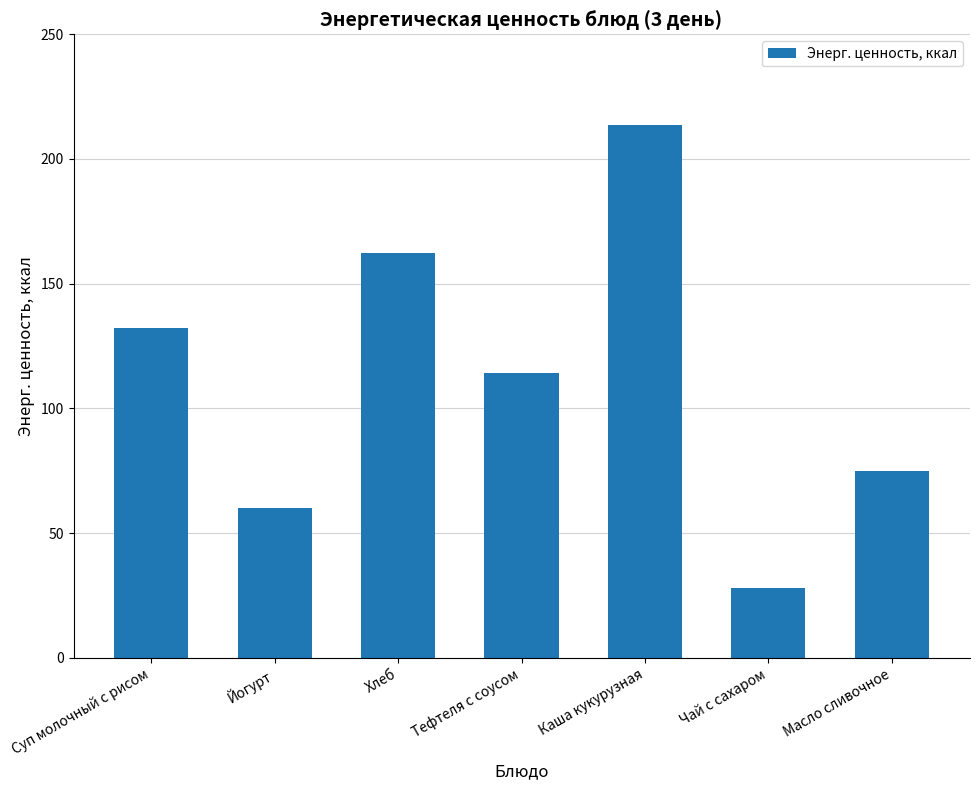

Reading right to left, transcribe all the data shown in this chart.

75.0	28.0	213.6	114.4	162.2	60.0	132.4